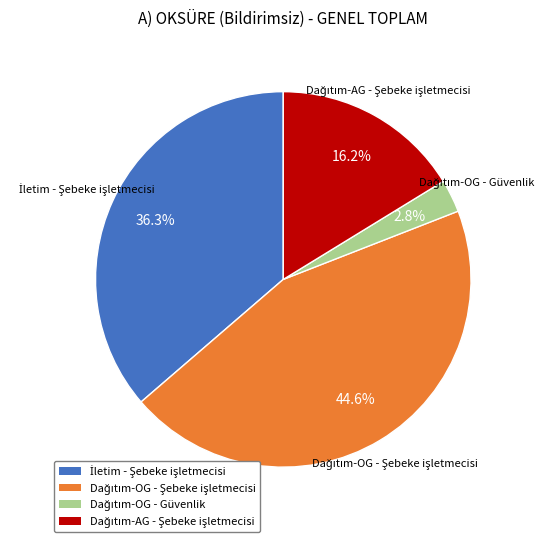

Is there any slice that represents more than half of the pie?

No